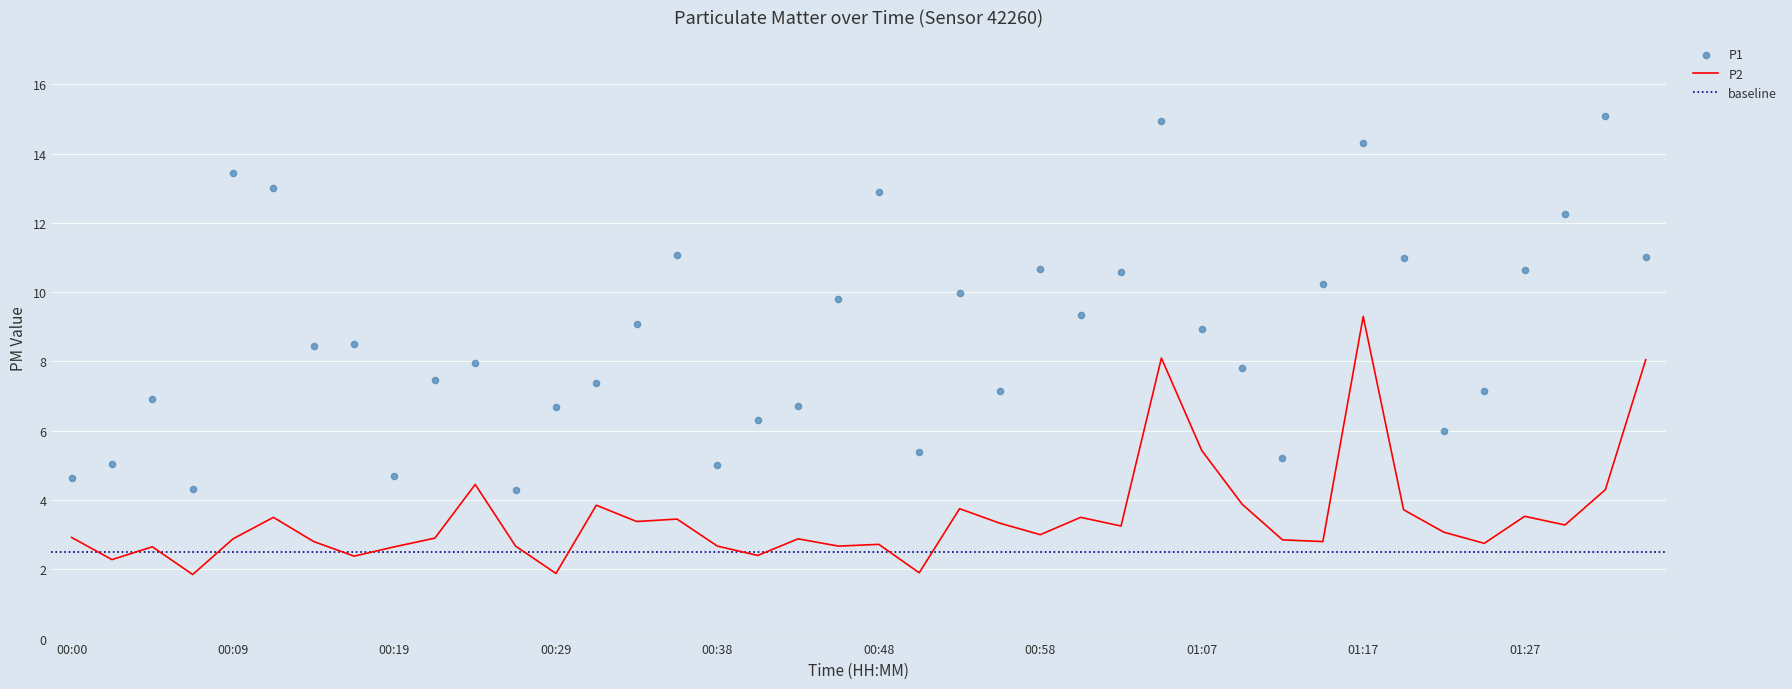

Which series has the largest Y range (max minus min)?

P1